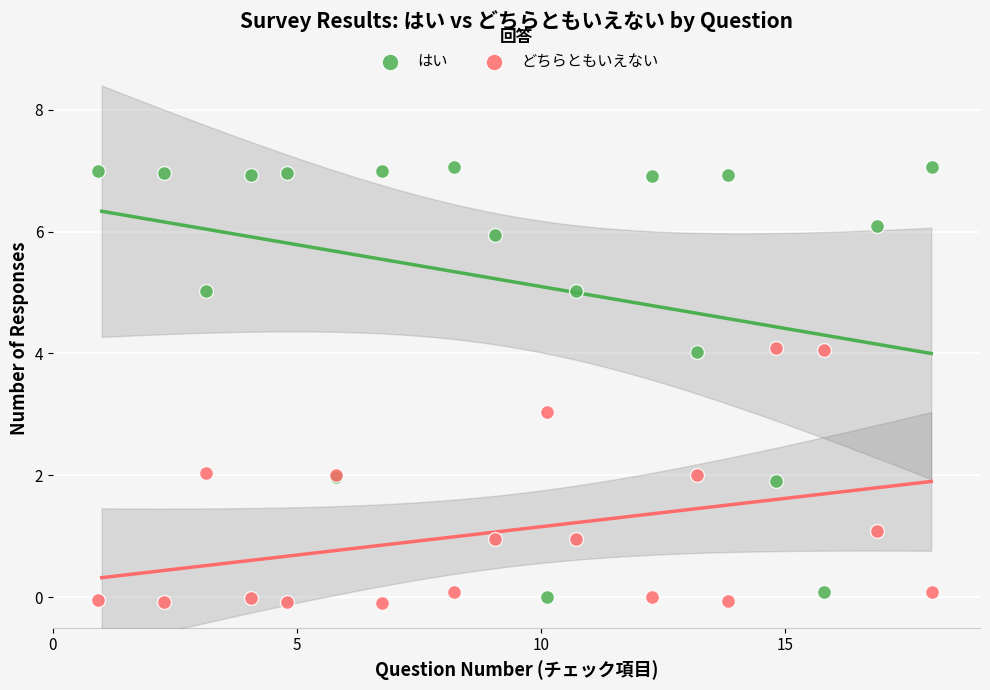

Which series contains the highest Y value?

はい